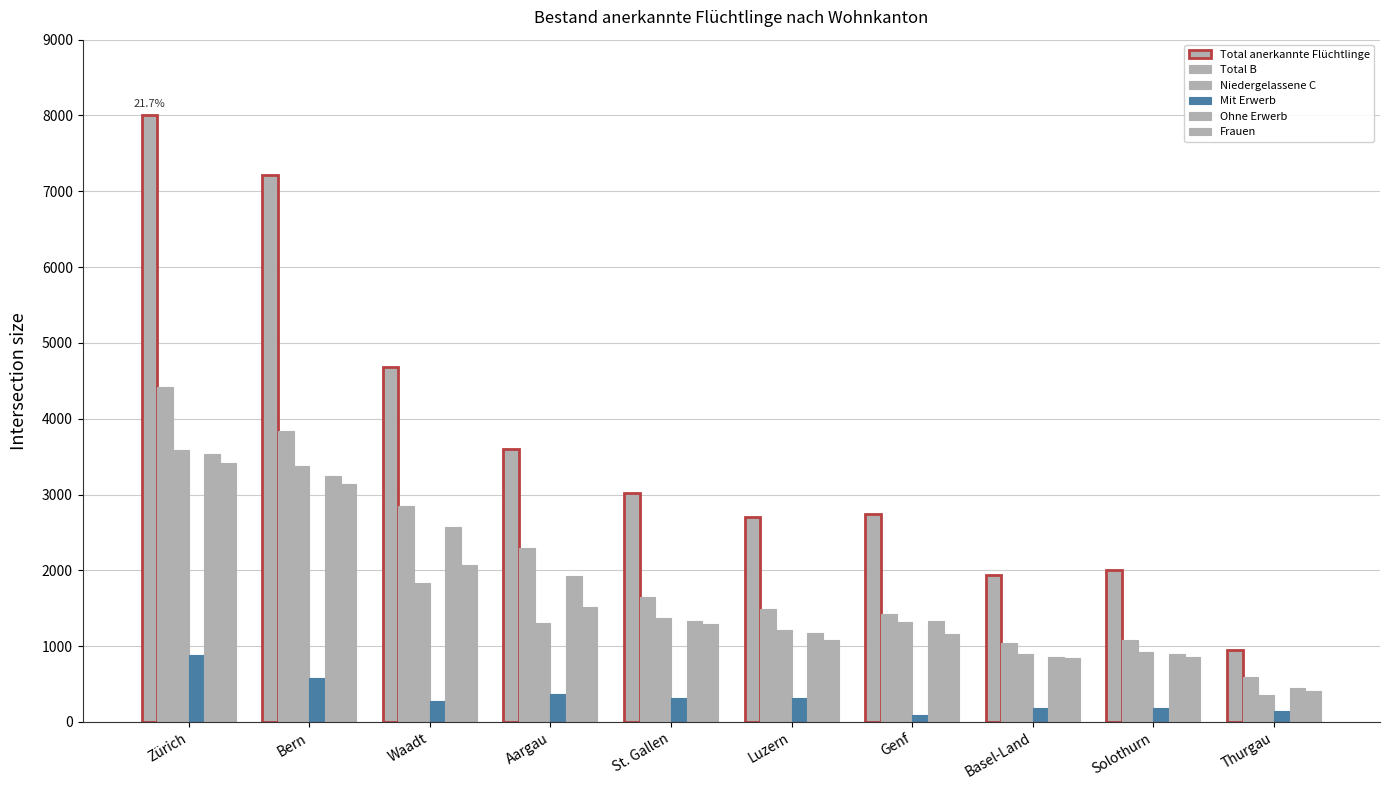

Which category has the highest value in the Ohne Erwerb series?

Zürich